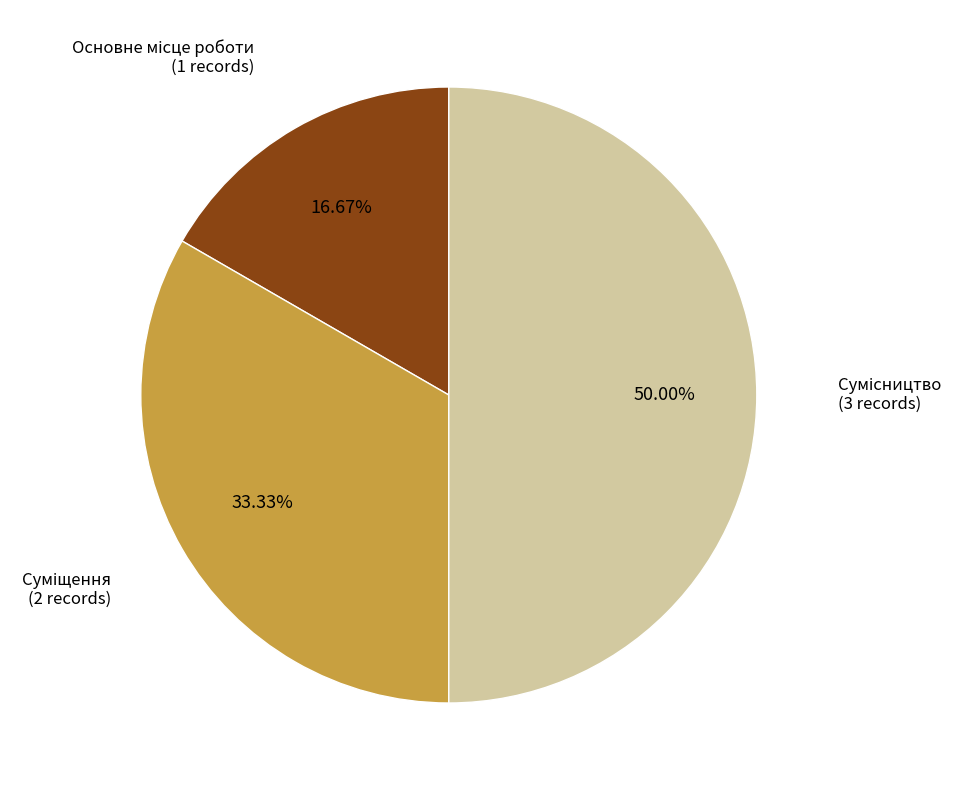

To the nearest percent, what is the difference between the largest and smallest slice percentages?

33%